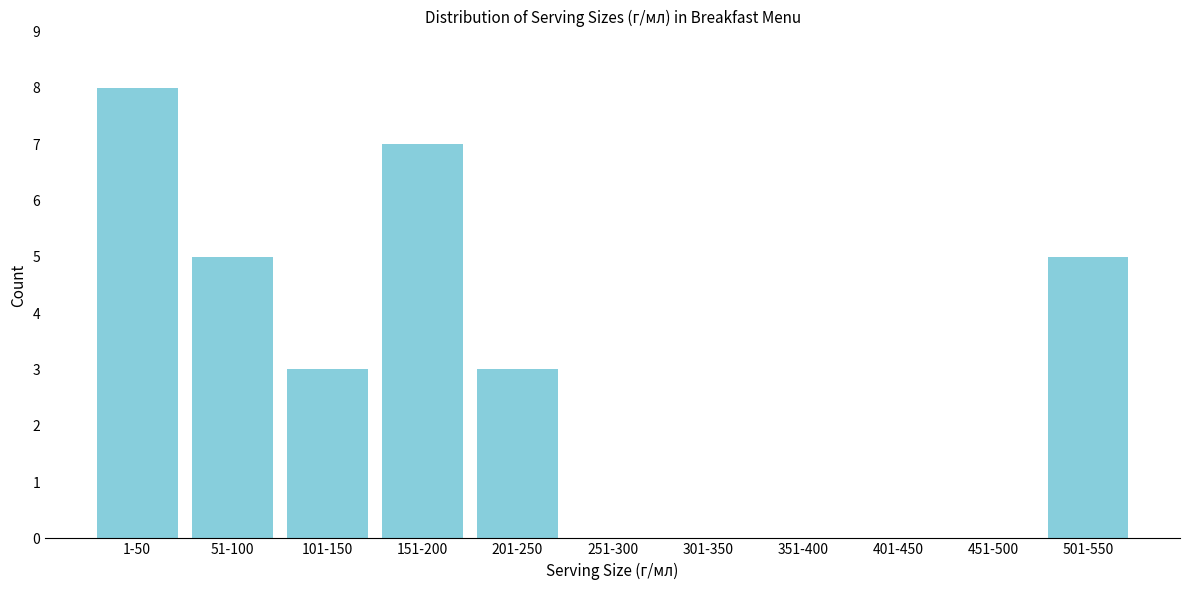

Reading left to right, extract all data points from this chart.

1-50=8	51-100=5	101-150=3	151-200=7	201-250=3	251-300=0	301-350=0	351-400=0	401-450=0	451-500=0	501-550=5